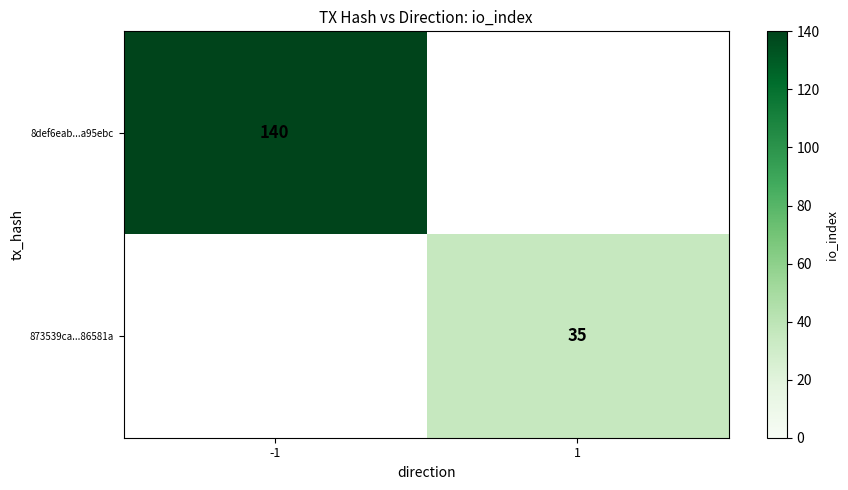

Is it true that 873539ca...86581a equals 35 at 1?

True